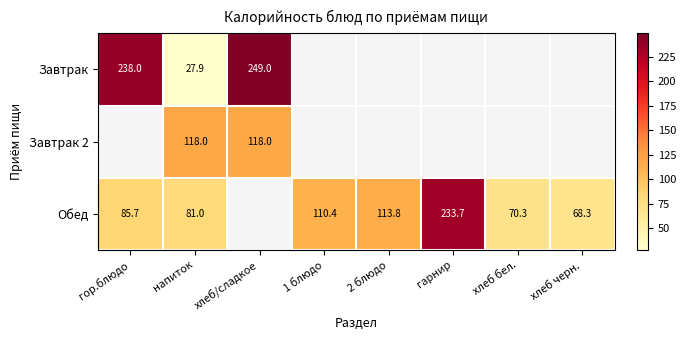

Which category has the highest value across all series?

хлеб/сладкое